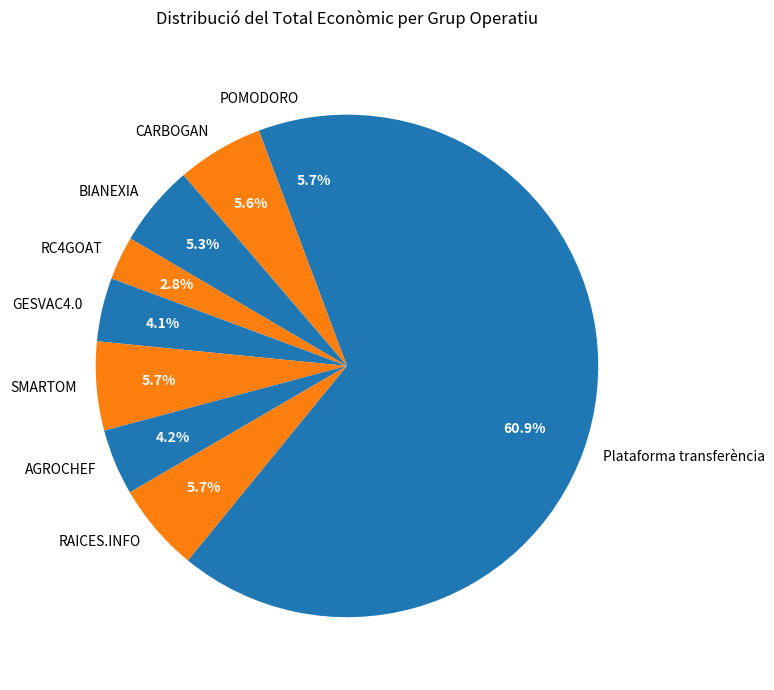

Is there a majority slice in this chart?

Yes